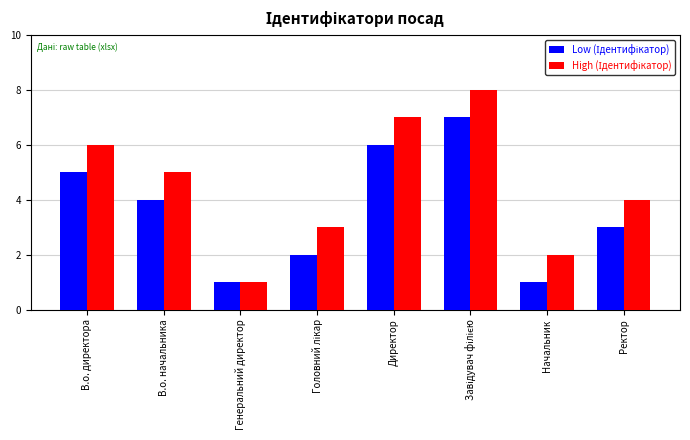

What is the total value across all series at В.о. начальника?

9